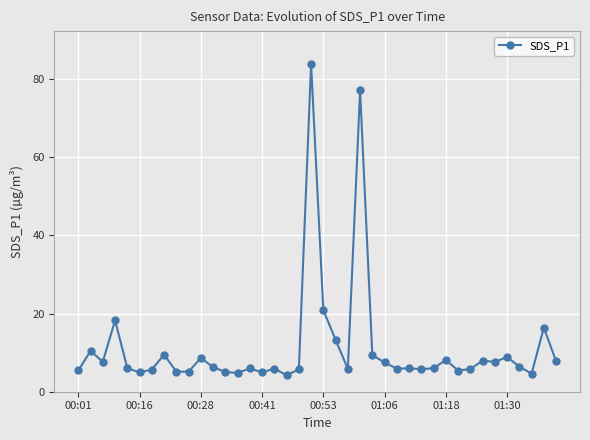

What is the greatest value displayed?

83.9